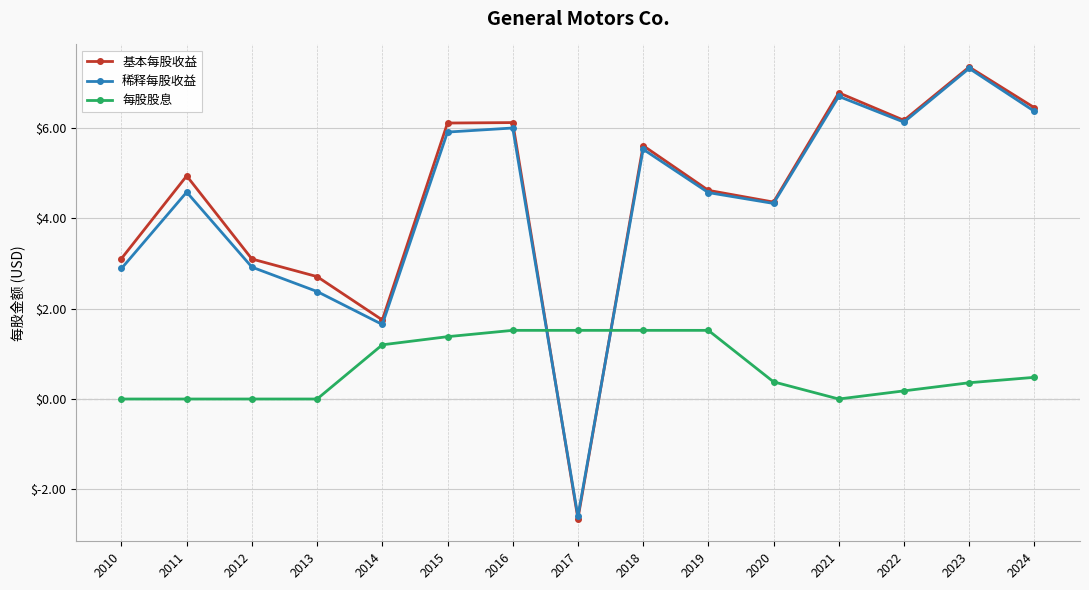

Which category has the lowest value across all series?

2017